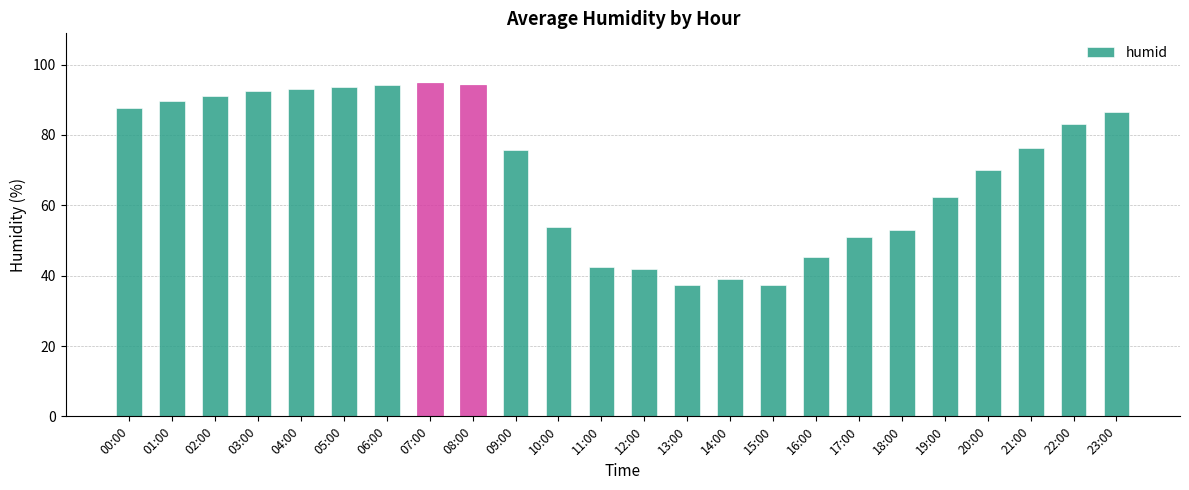

Does the chart contain stacked bars?

No